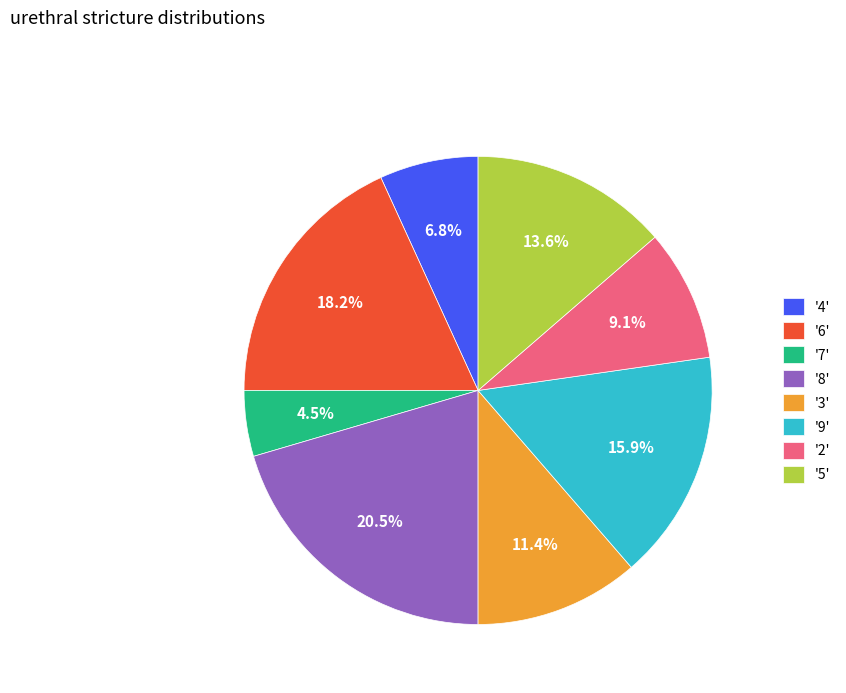

Is '6' the majority of the pie?

No